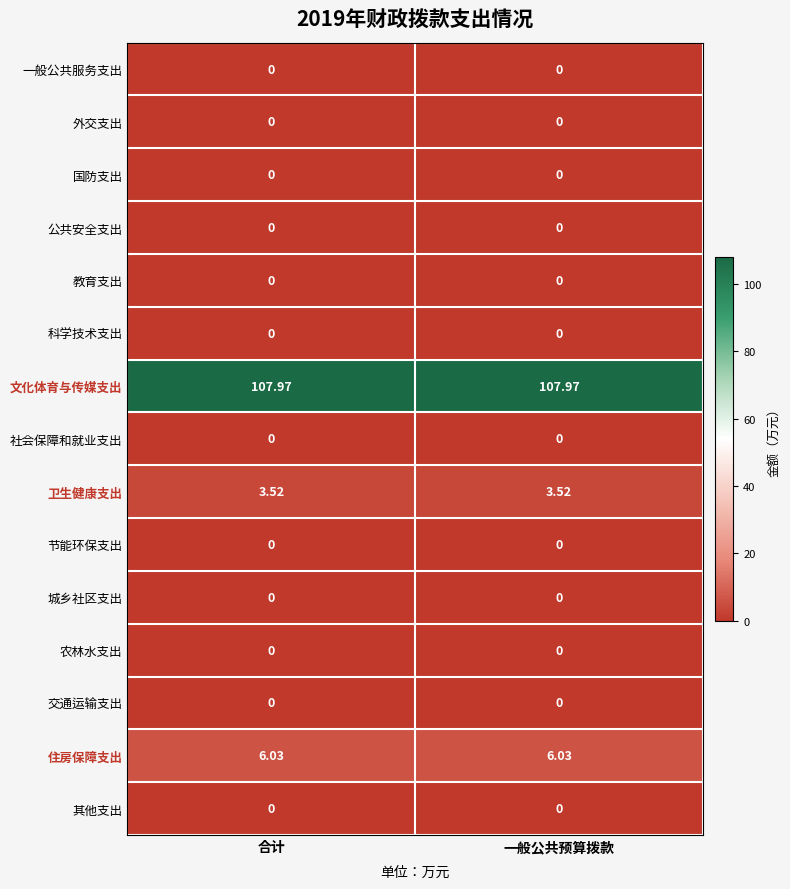

Which series has the largest total across all categories?

文化体育与传媒支出